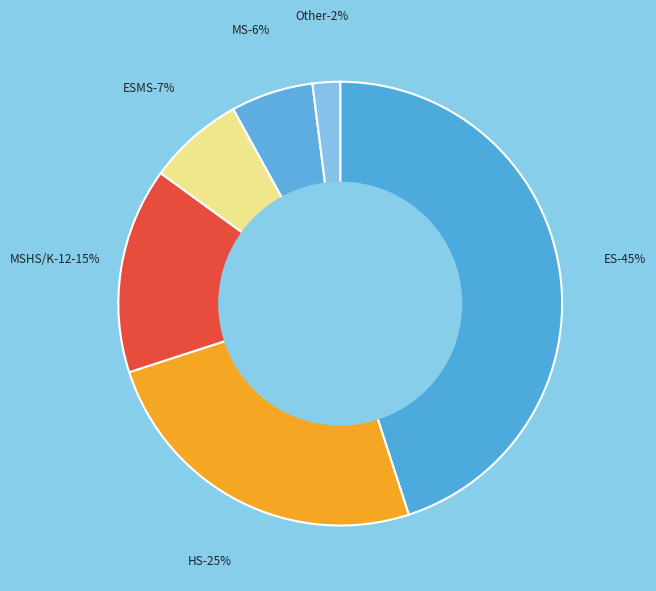

Approximately how many times larger is the value at HS compared to MSHS/K-12?

1.7